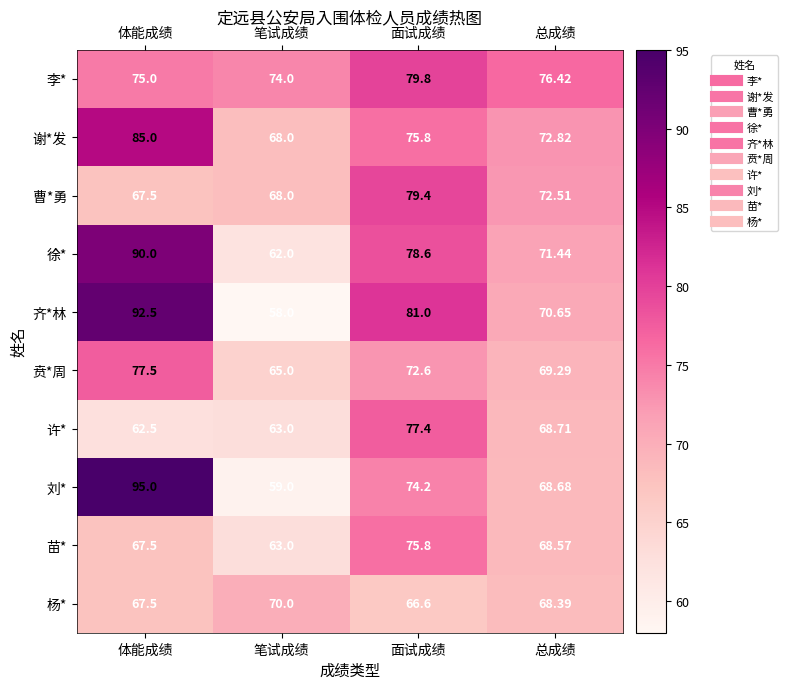

Which series has the largest range (max minus min)?

刘*